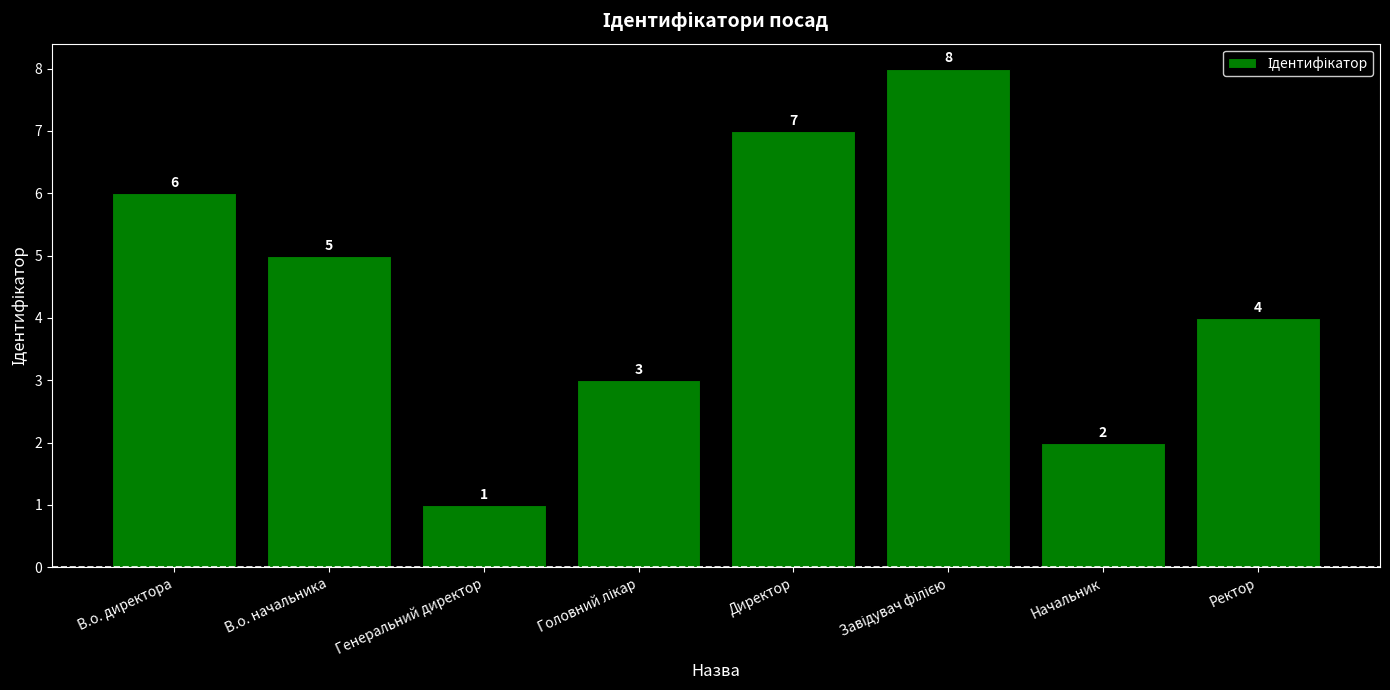

The value at В.о. начальника is 7. True or false?

False